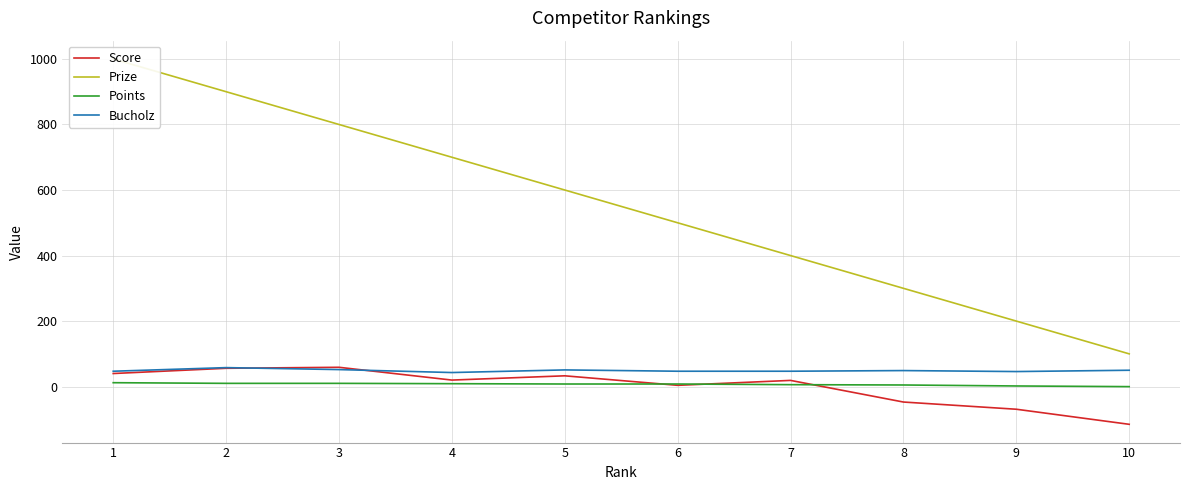

True or false: Score and Prize cross at least once.

False